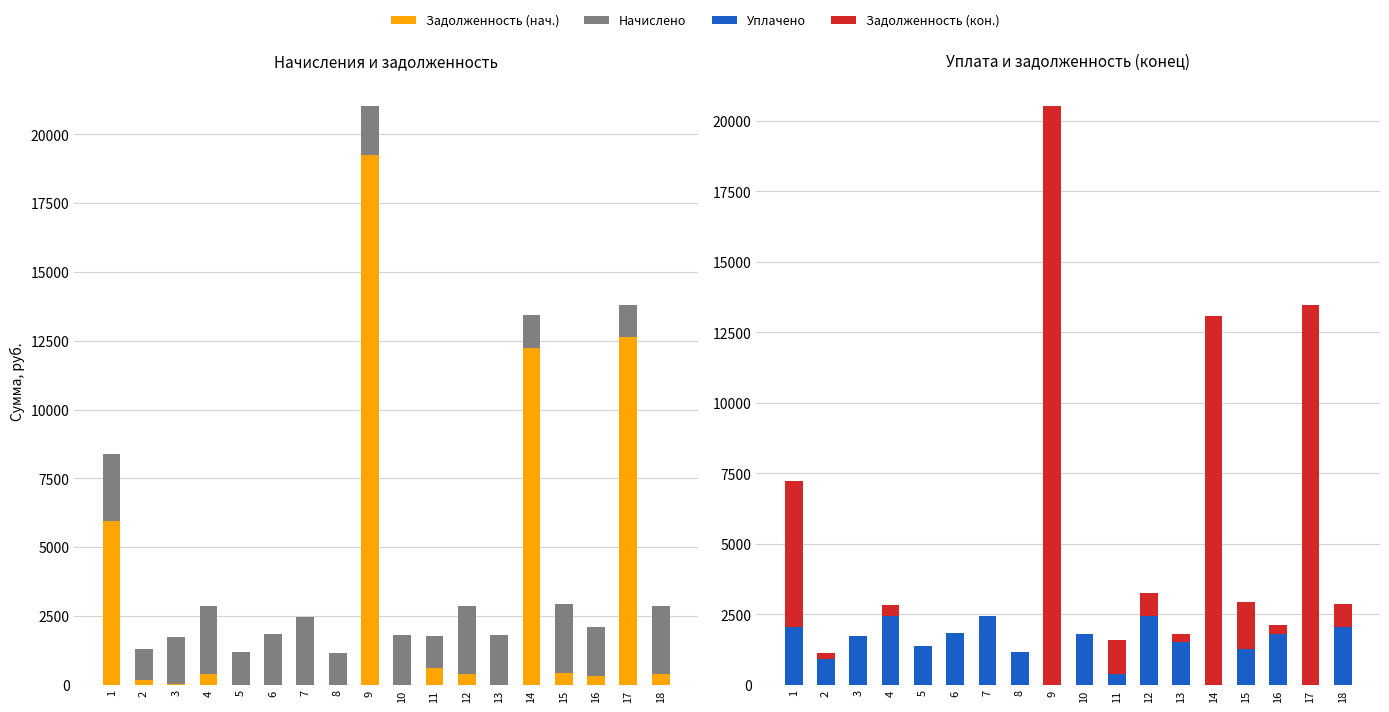

At which label does Задолженность (кон.) reach its minimum?

5